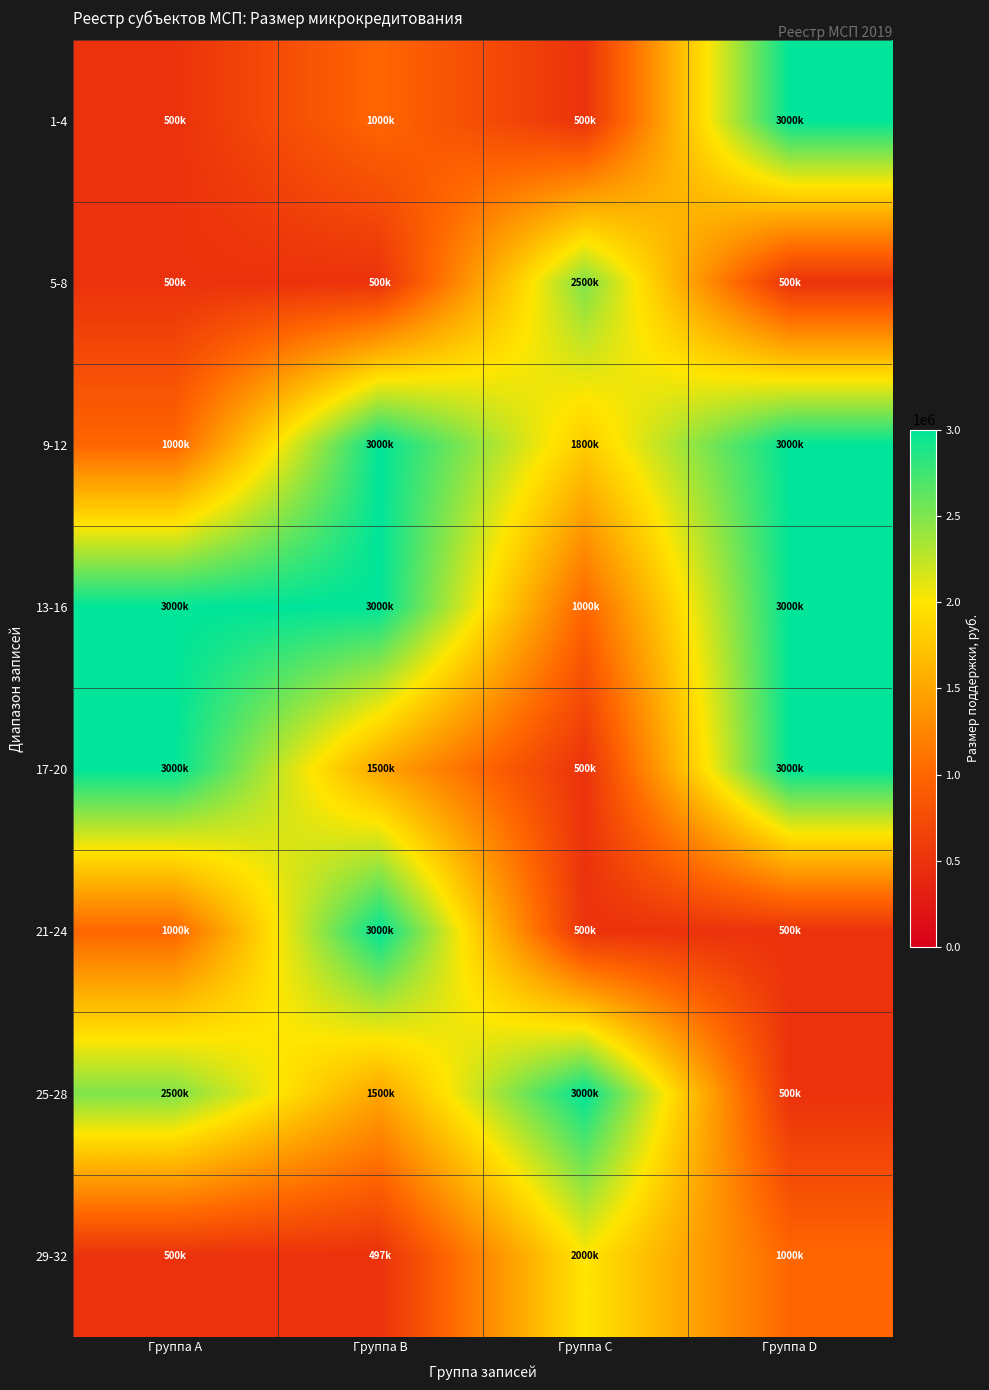

Reading left to right, extract all data points from this chart.

1-4: Группа A=500000	Группа B=1000000	Группа C=500000	Группа D=3000000
5-8: Группа A=500000	Группа B=500000	Группа C=2500000	Группа D=500000
9-12: Группа A=1000000	Группа B=3000000	Группа C=1800000	Группа D=3000000
13-16: Группа A=3000000	Группа B=3000000	Группа C=1000000	Группа D=3000000
17-20: Группа A=3000000	Группа B=1500000	Группа C=500000	Группа D=3000000
21-24: Группа A=1000000	Группа B=3000000	Группа C=500000	Группа D=500000
25-28: Группа A=2500000	Группа B=1500000	Группа C=3000000	Группа D=500000
29-32: Группа A=500000	Группа B=497000	Группа C=2000000	Группа D=1000000